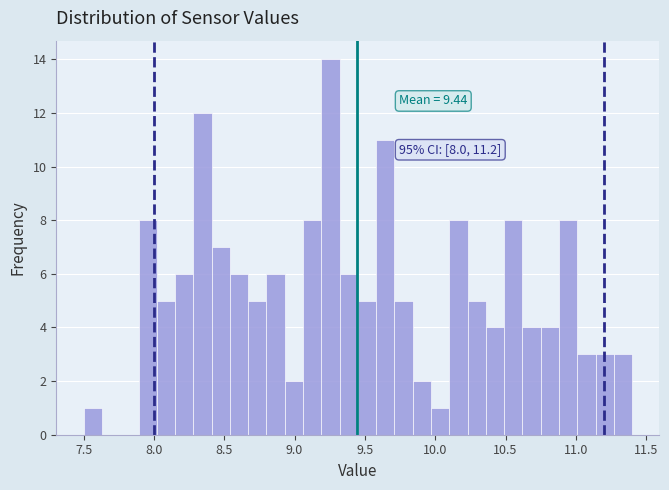

Read against the x-axis, roughly where is the centre of the tallest bar?

9.25